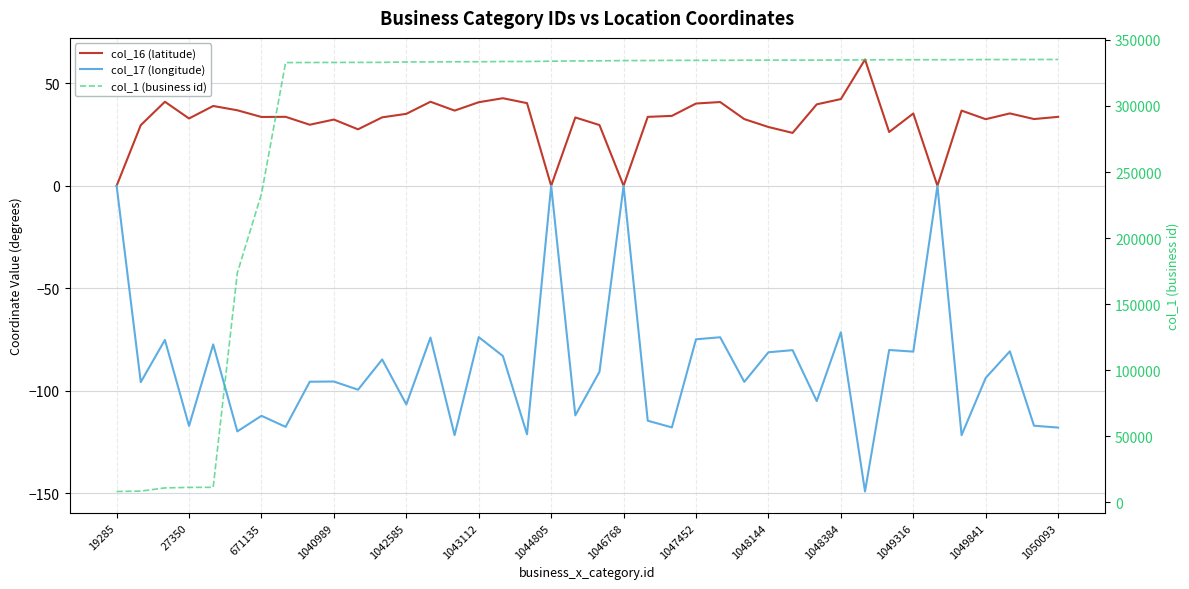

What is the difference between the highest and lowest values at 16?

333710.0